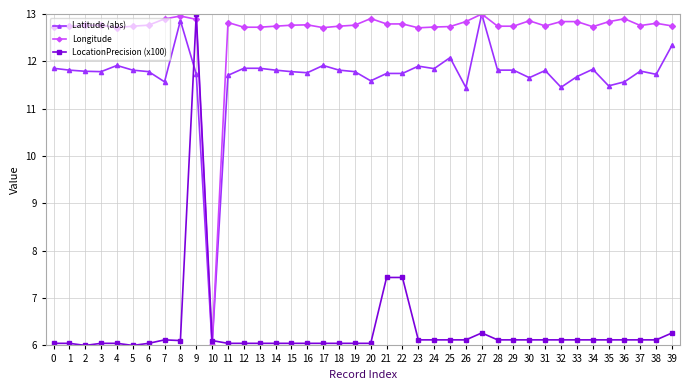

Is it true that Latitude (abs) equals 17.6 at 25?

False